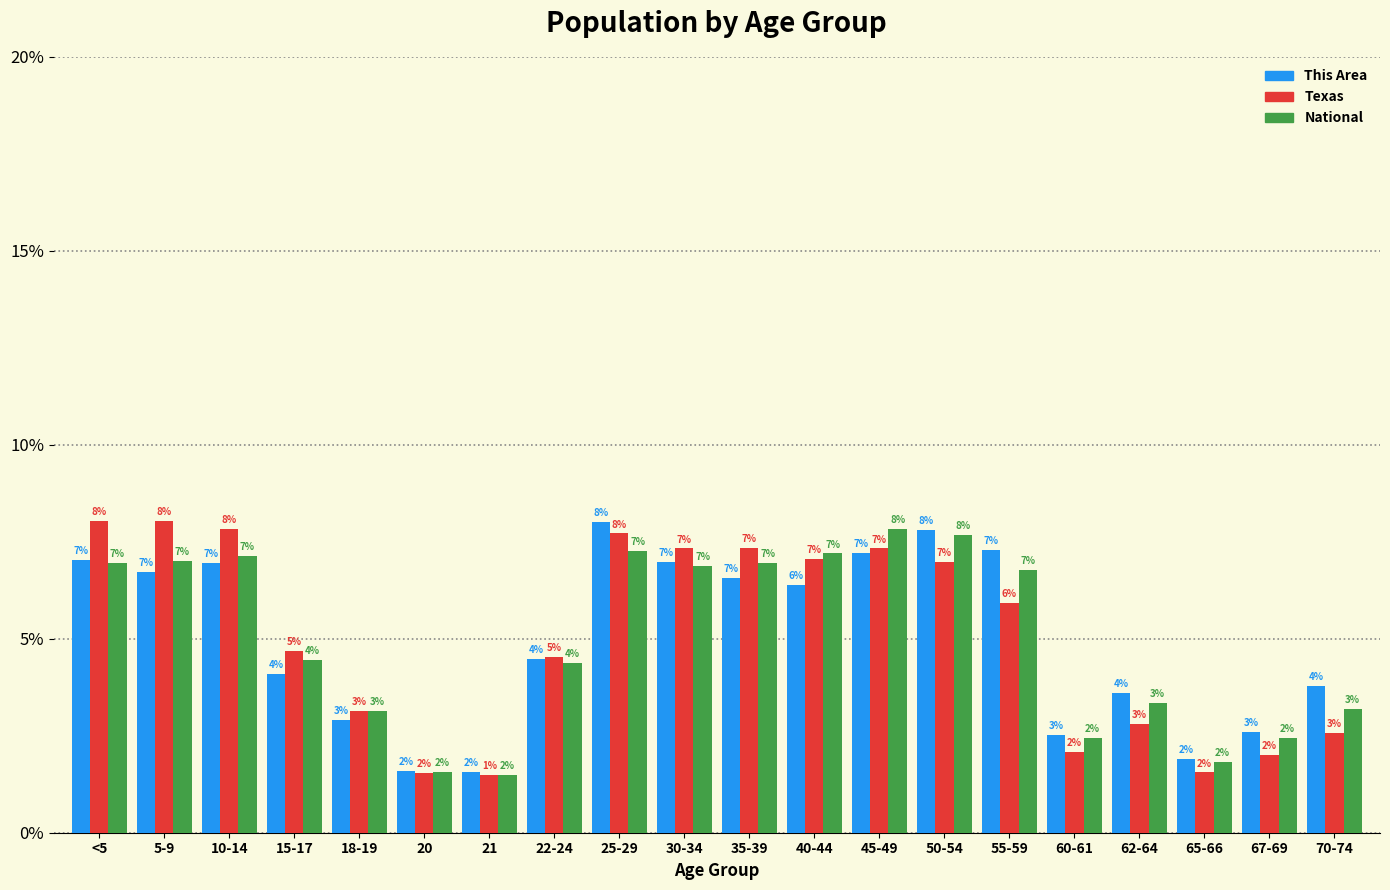

At which label does Texas first exceed 5?

<5